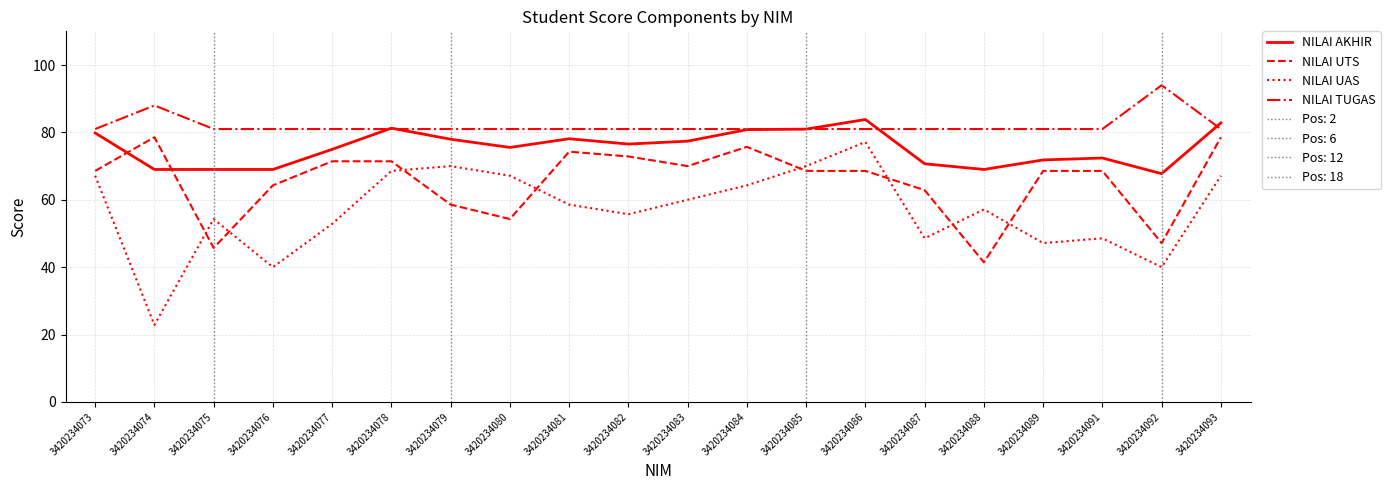

Which category has the highest value across all series?

3420234092